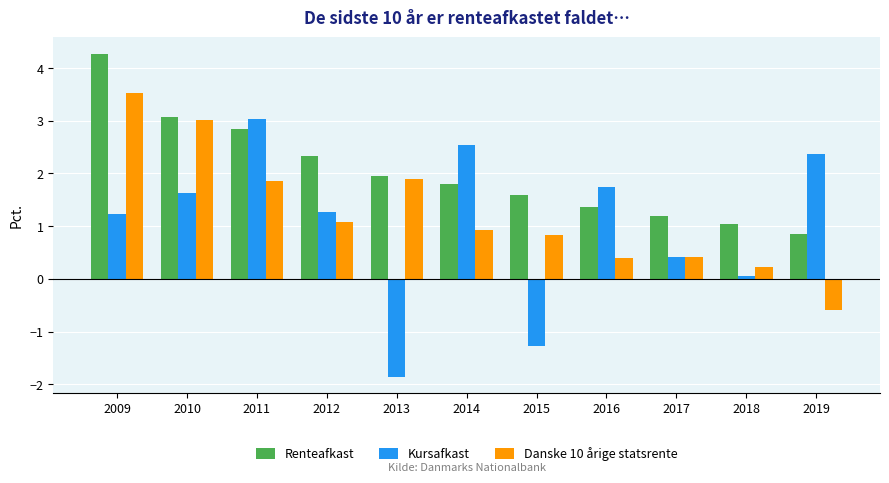

What is the spread (max minus min) of values at 2018?

1.0